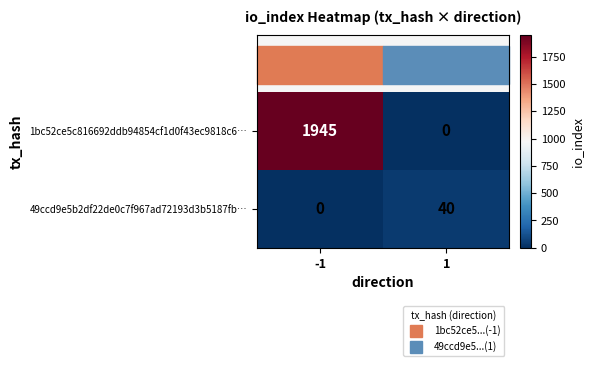

Which series has the largest total across all categories?

1bc52ce5c816692ddb94854cf1d0f43ec9818c6…